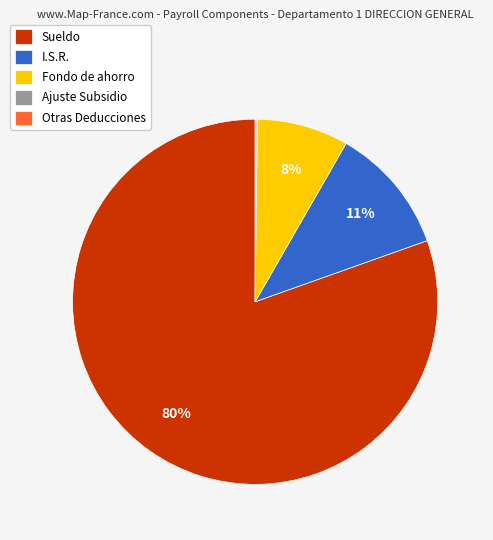

Is there any slice that represents more than half of the pie?

Yes